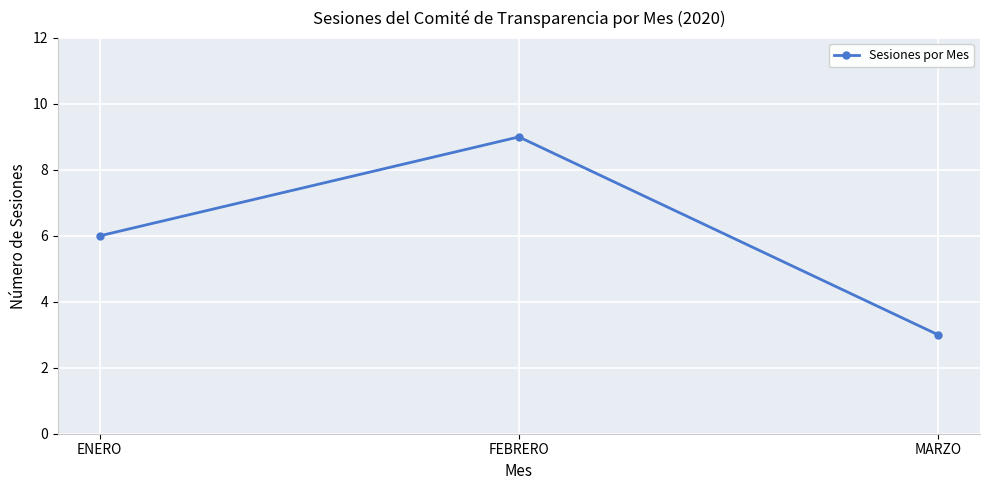

What is the change in value from FEBRERO to MARZO?

-6